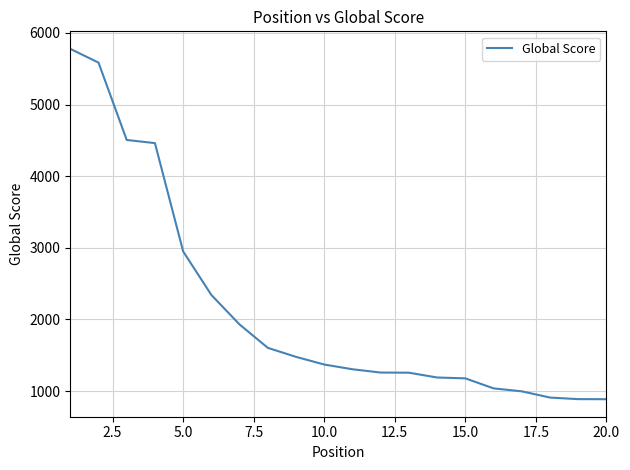

How many lines are shown in the chart?

1